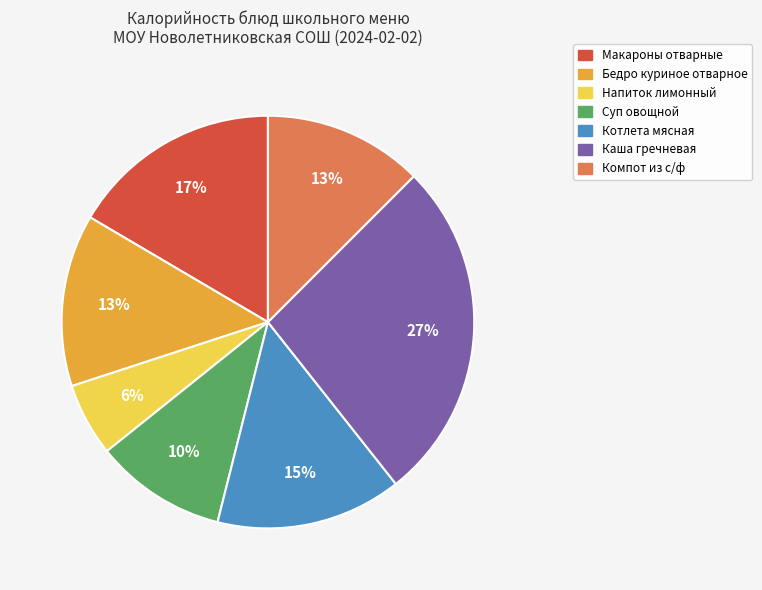

What is the ratio of the value at Суп овощной to the value at Котлета мясная?

0.7